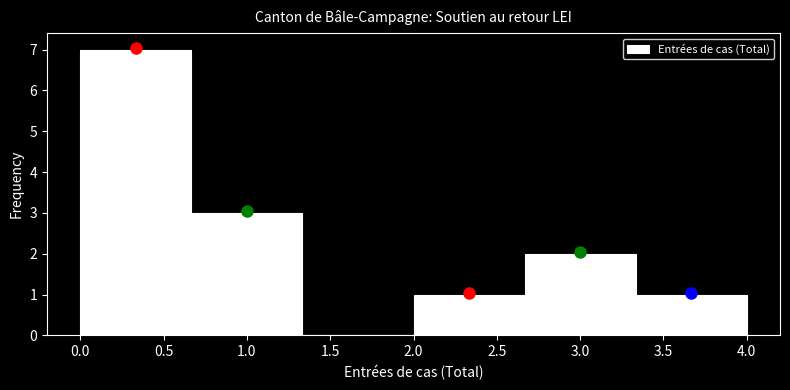

Reading left to right, list every bar in this chart as the range it spans on the x-axis followed by its height. Neither the bar edges nor the heights are printed on the chart, so give them approximately, as read against the axes.

0.00 to 0.65: 7
0.65 to 1.35: 3
1.35 to 2.00: 0
2.00 to 2.65: 1
2.65 to 3.35: 2
3.35 to 4.00: 1